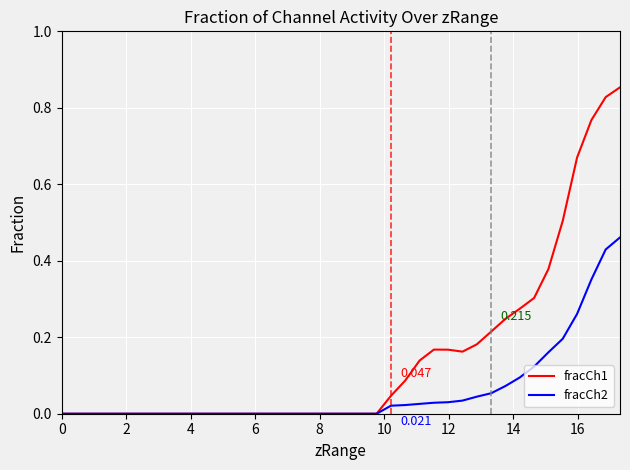

What is the sum of all fracCh1 values?

6.0